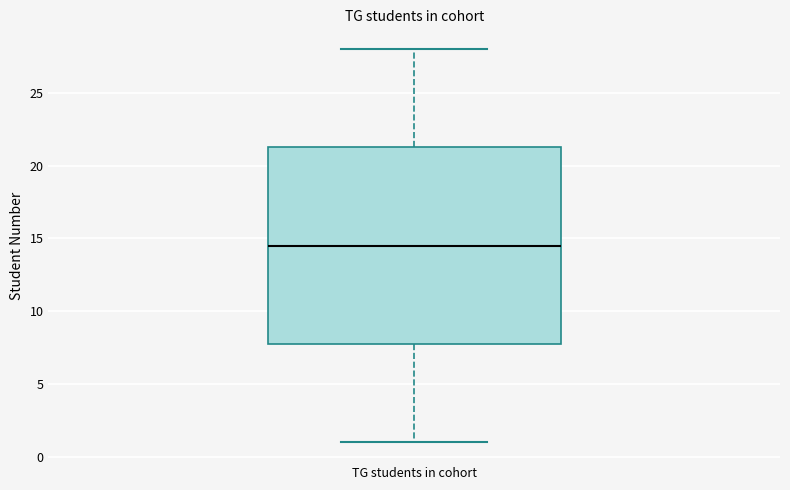

Where is the upper edge of the box for TG students in cohort on the y-axis? The values are not printed on the chart, so give them approximately, as read against the axis.

21.5